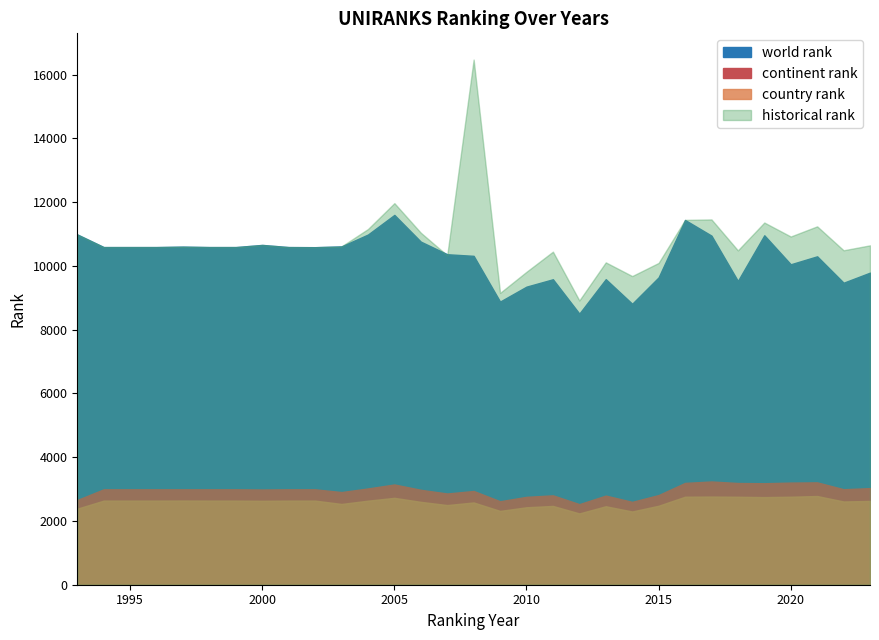

Which category has the lowest value across all series?

2012